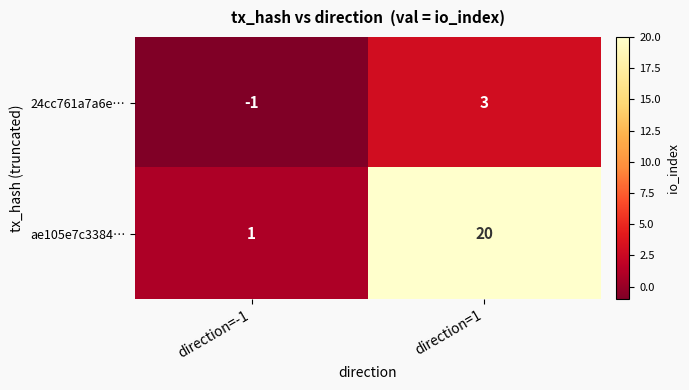

Count the number of categories in the chart.

2